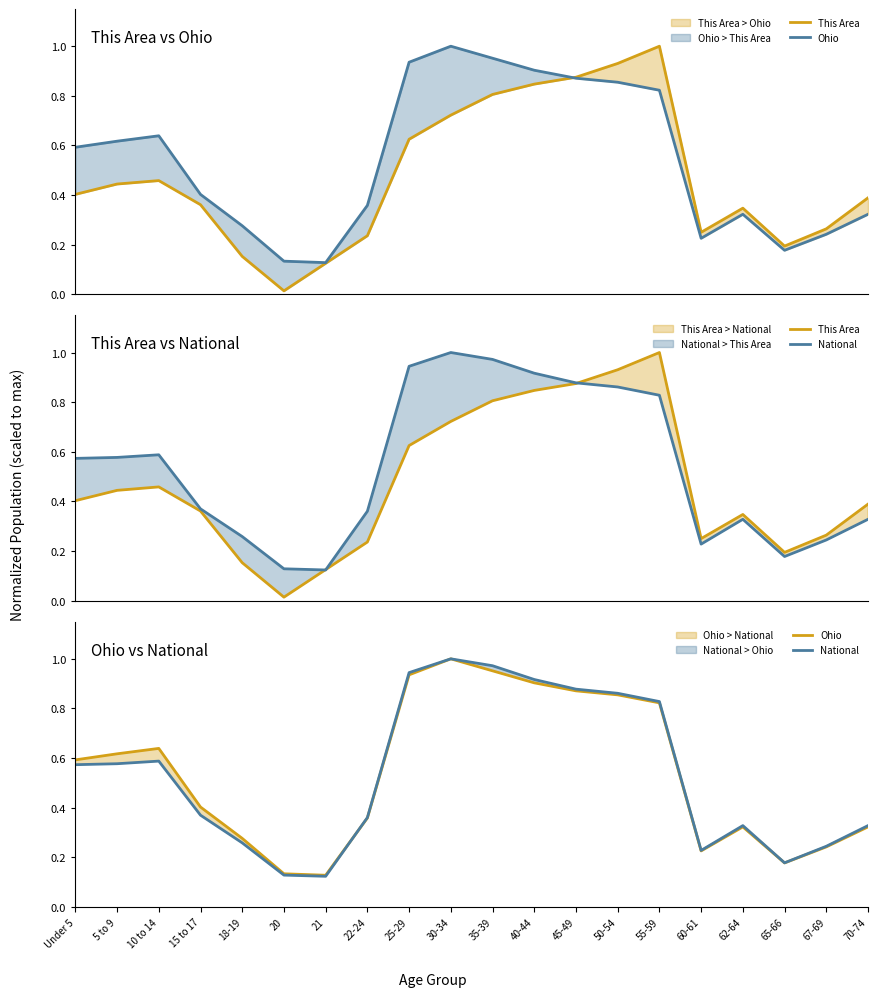

What is the difference between the highest and lowest values at 22-24?

0.1